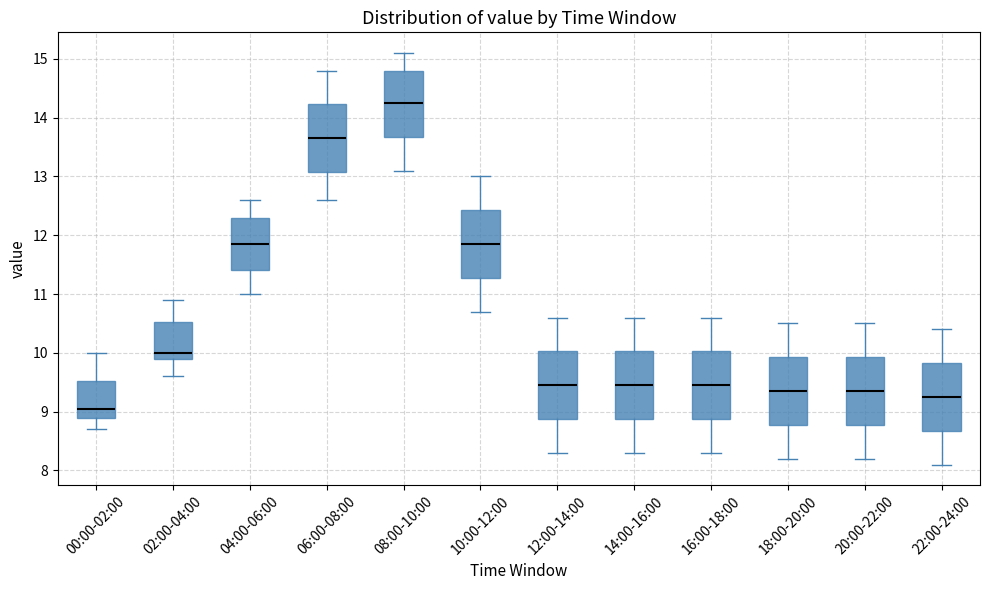

Reading left to right, transcribe this box plot: for each box, give where its median line is, the range the box spans, and where its two whiskers end, as read against the y-axis. The values are not printed on the chart, so give them approximately, as read against the axis.

00:00-02:00: median 9.1, box 8.9 to 9.5, whiskers 8.7 to 10.0
02:00-04:00: median 10.0, box 9.9 to 10.5, whiskers 9.6 to 10.9
04:00-06:00: median 11.9, box 11.4 to 12.3, whiskers 11.0 to 12.6
06:00-08:00: median 13.7, box 13.1 to 14.2, whiskers 12.6 to 14.8
08:00-10:00: median 14.3, box 13.7 to 14.8, whiskers 13.1 to 15.1
10:00-12:00: median 11.9, box 11.3 to 12.4, whiskers 10.7 to 13.0
12:00-14:00: median 9.5, box 8.9 to 10.0, whiskers 8.3 to 10.6
14:00-16:00: median 9.5, box 8.9 to 10.0, whiskers 8.3 to 10.6
16:00-18:00: median 9.5, box 8.9 to 10.0, whiskers 8.3 to 10.6
18:00-20:00: median 9.4, box 8.8 to 9.9, whiskers 8.2 to 10.5
20:00-22:00: median 9.4, box 8.8 to 9.9, whiskers 8.2 to 10.5
22:00-24:00: median 9.3, box 8.7 to 9.8, whiskers 8.1 to 10.4